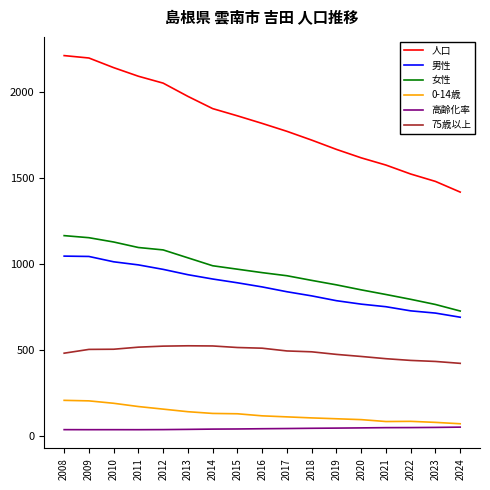

List the series in order of their peak value, lowest first.

高齢化率, 0-14歳, 75歳以上, 男性, 女性, 人口